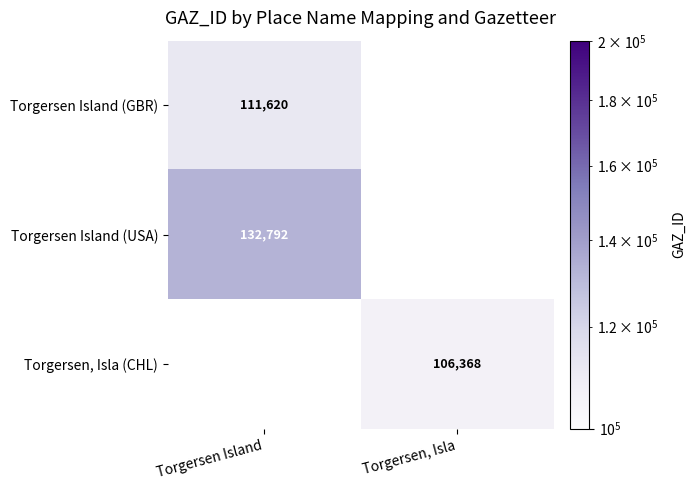

The value of Torgersen, Isla (CHL) at Torgersen, Isla is 106368. True or false?

True